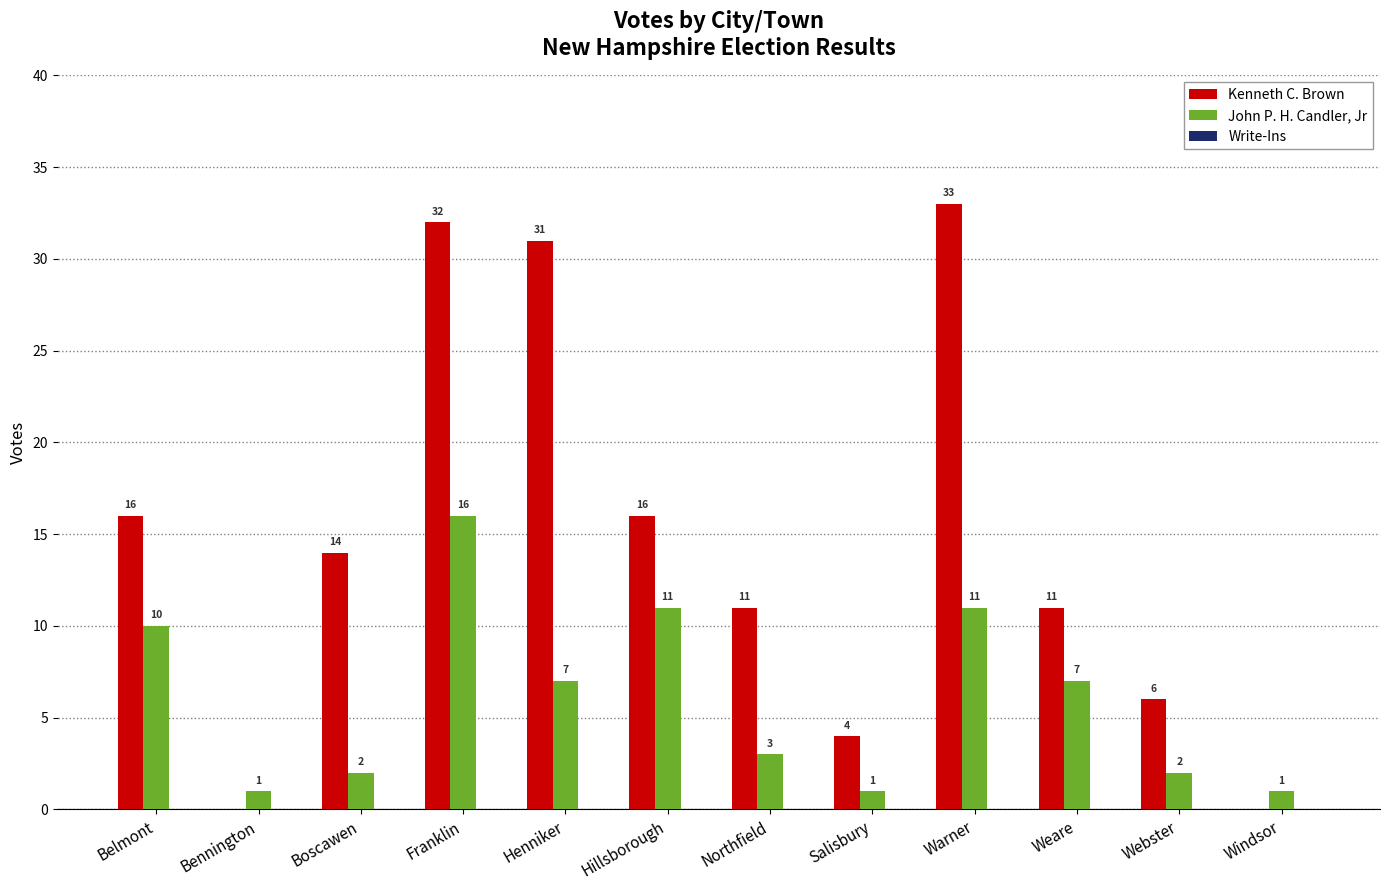

What is the total value across all series at Warner?

44